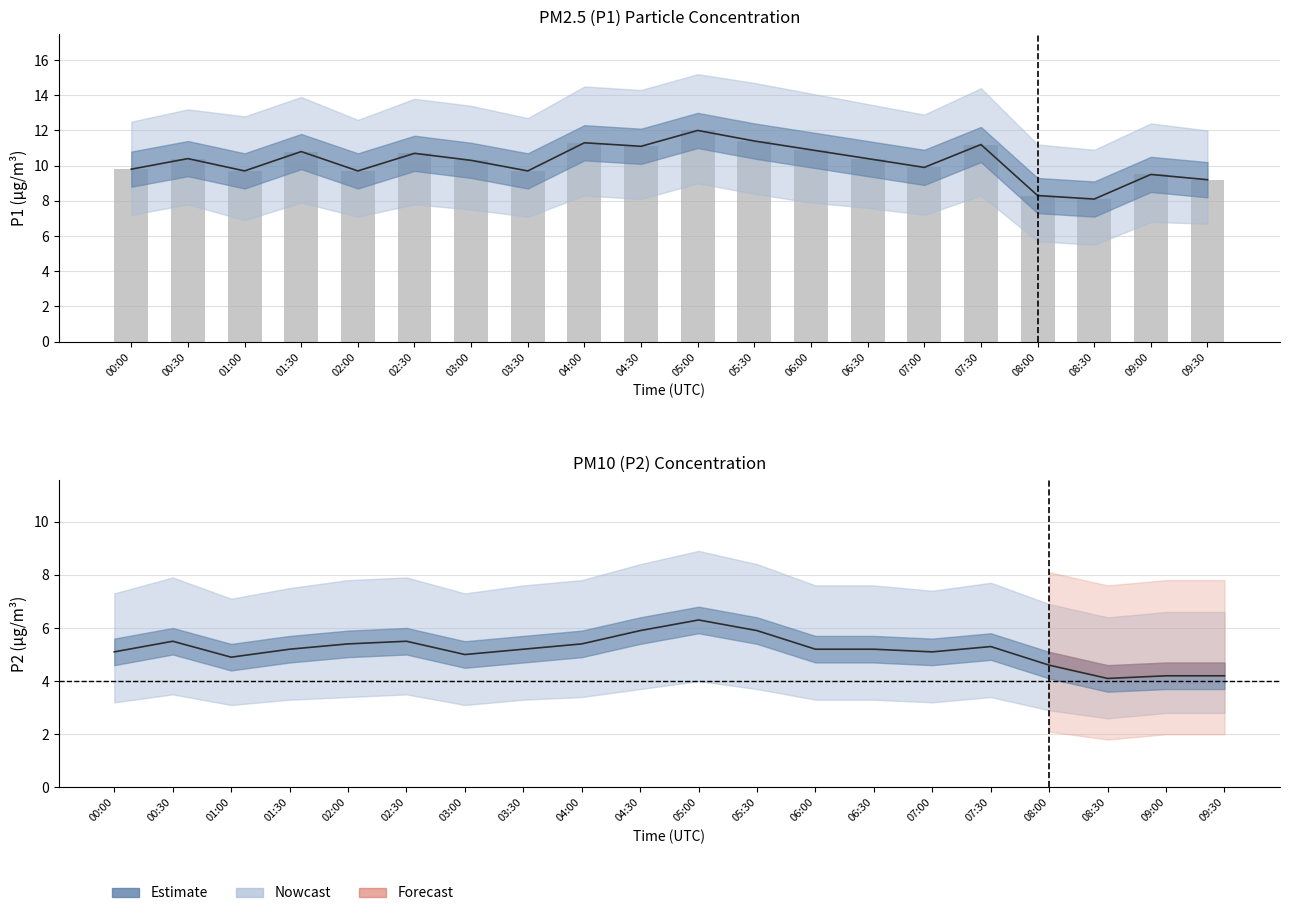

What is the highest value of the P1 mean series?

12.0